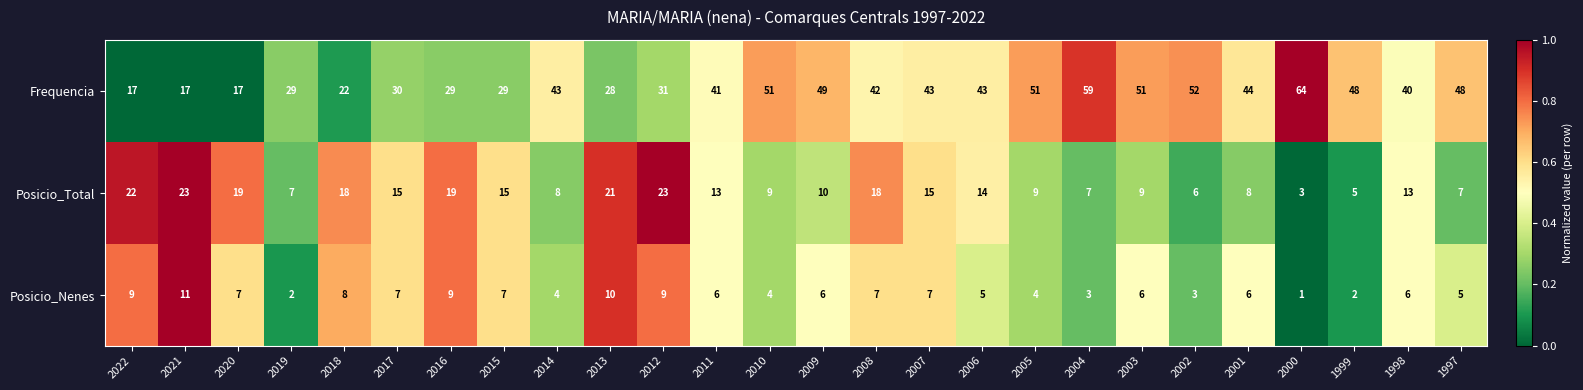

Is it true that Posicio_Nenes equals 2 at 2019?

True